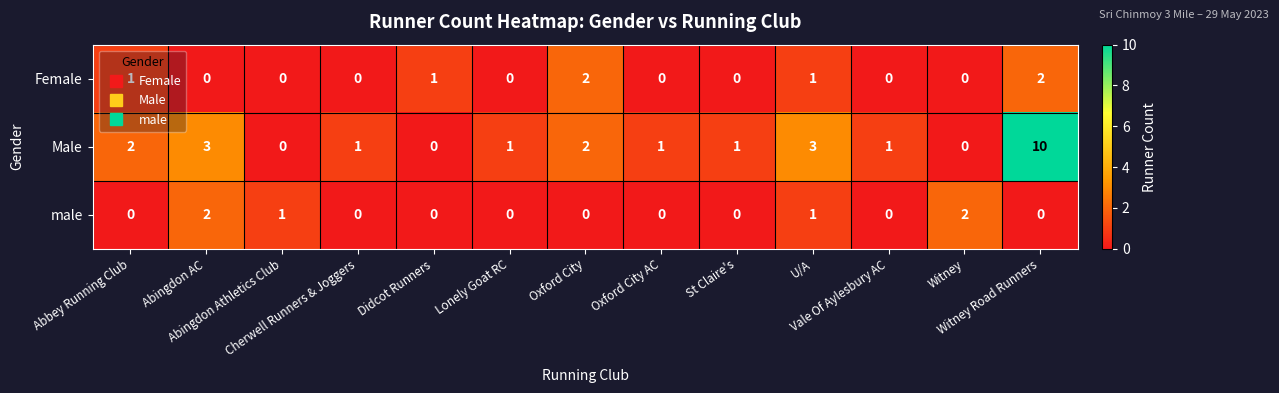

At which category does the chart reach its peak across all series?

Witney Road Runners